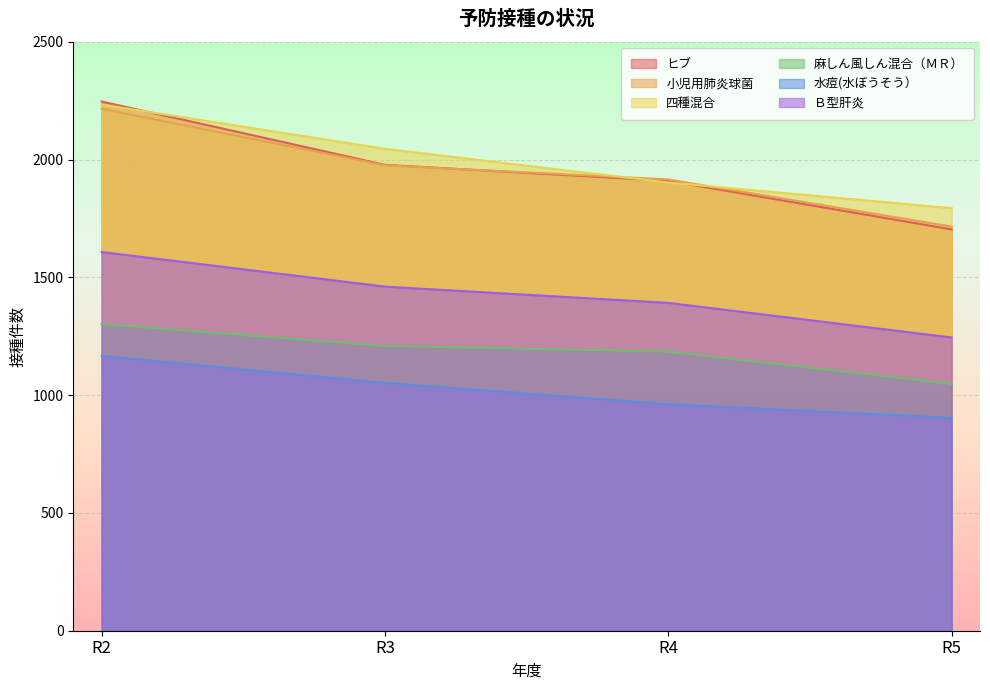

The value of 小児用肺炎球菌 at R4 is 936. True or false?

False